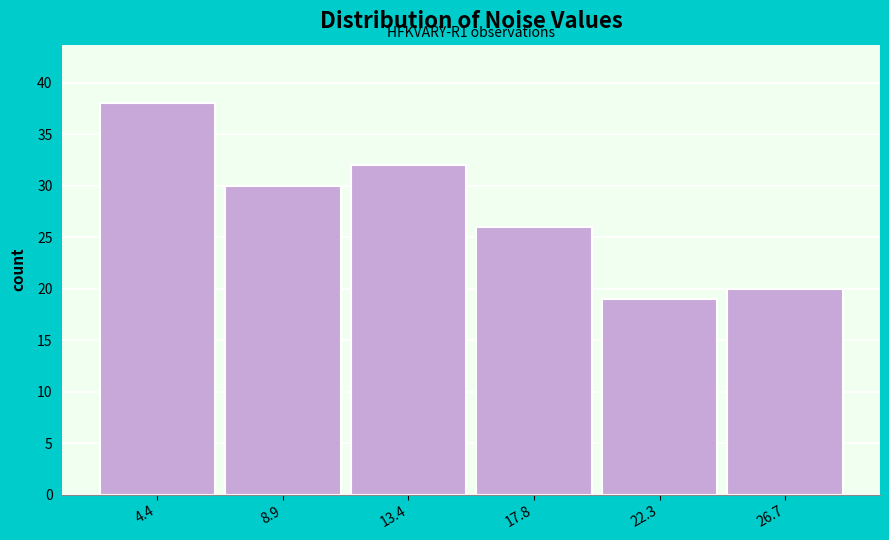

Reading left to right, list all the values displayed in this chart.

38	30	32	26	19	20